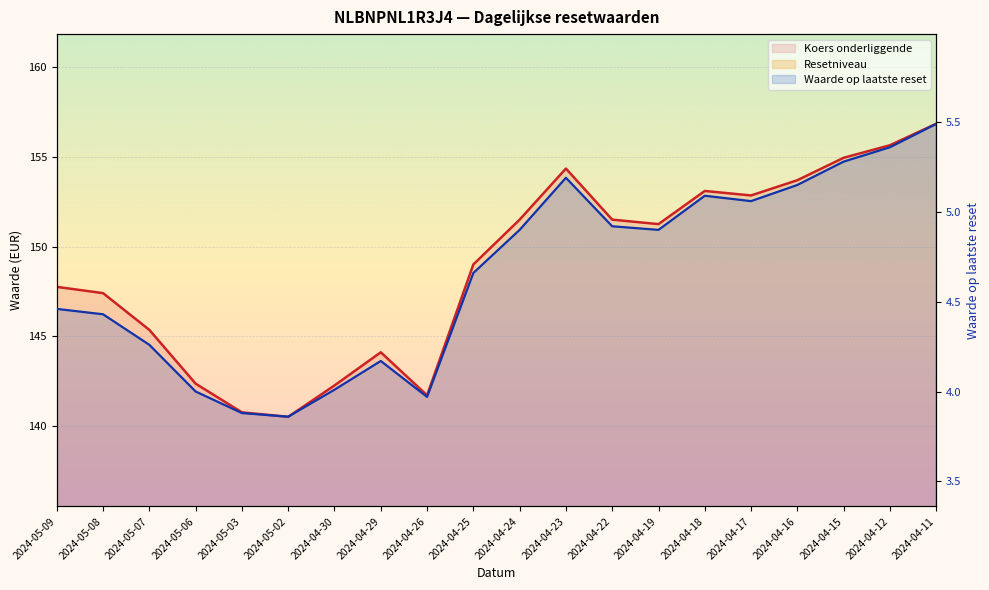

What is the difference between the highest and lowest values at 2024-05-07?

141.1